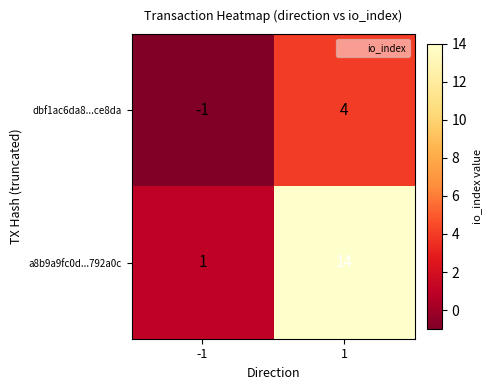

Count the number of categories in the chart.

2